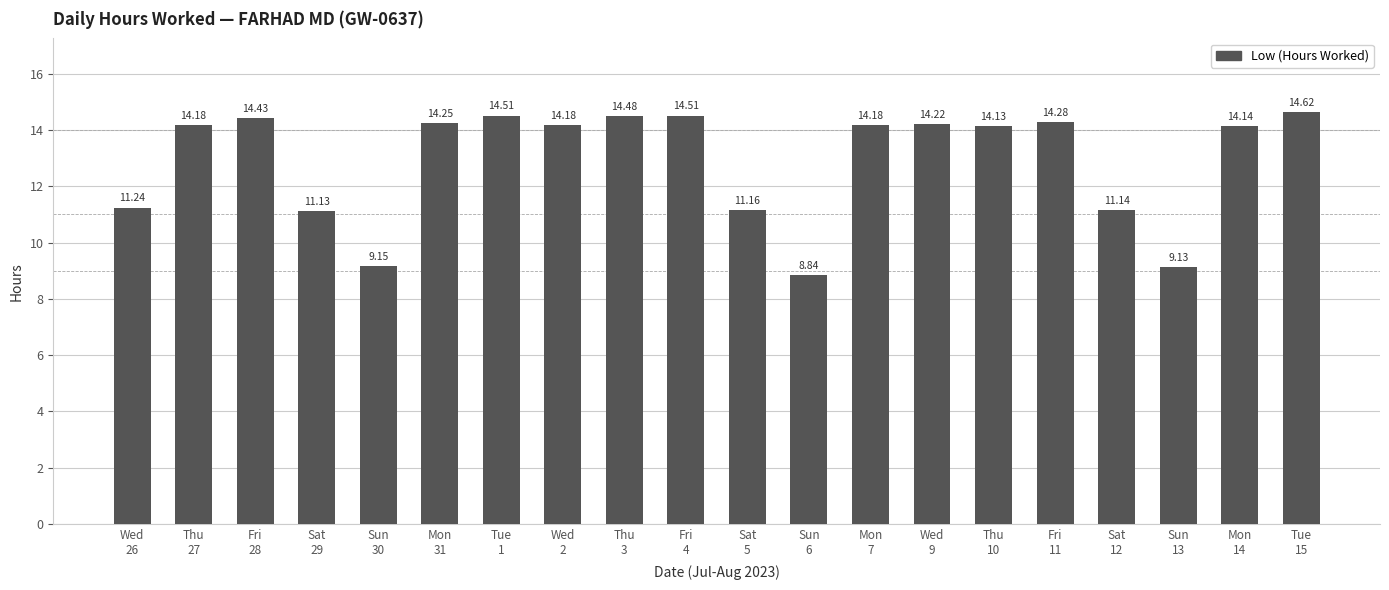

What is the change in value from Wed
2 to Sun
6?

-5.3